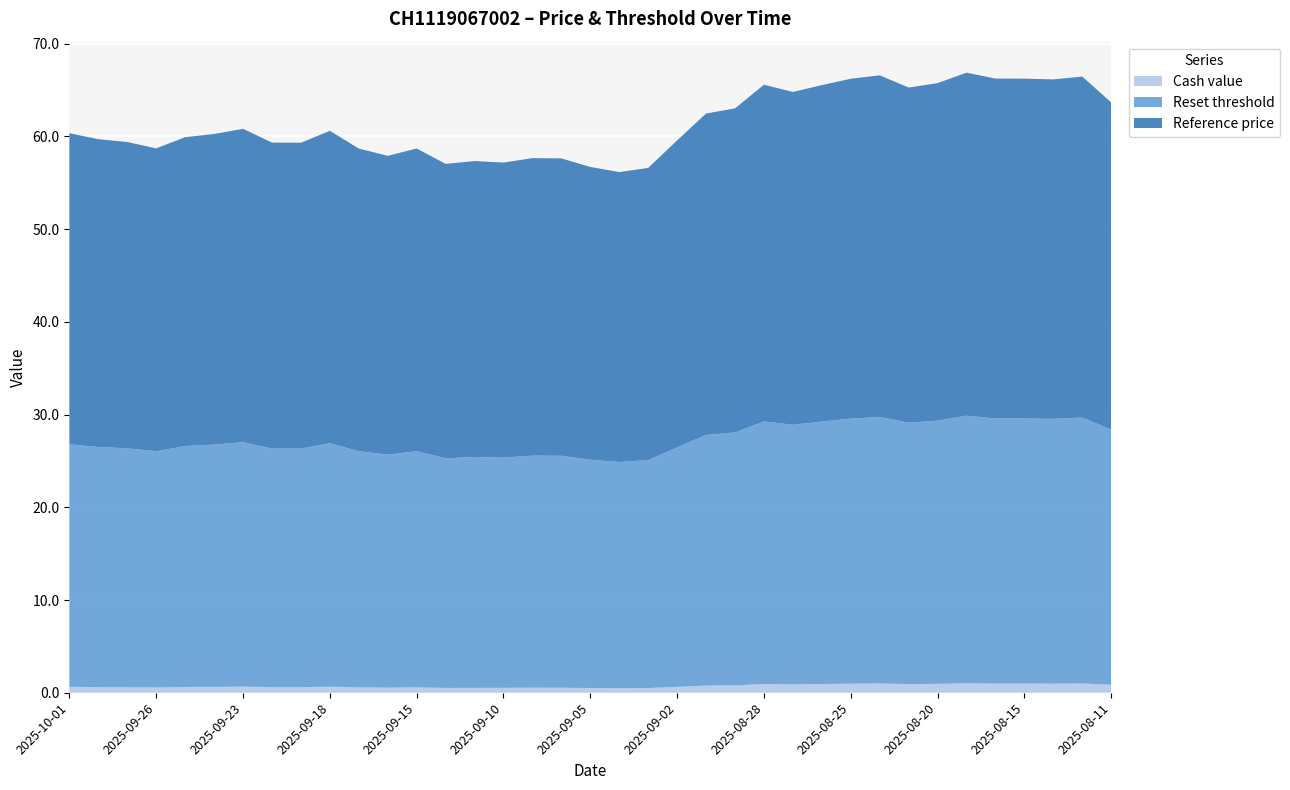

Reading right to left, list all the values displayed in this chart.

Cash value: 0.9	1.0	1.0	1.0	1.0	1.0	1.0	0.9	1.0	1.0	0.9	0.9	0.9	0.8	0.8	0.6	0.5	0.5	0.5	0.5	0.6	0.5	0.5	0.5	0.6	0.6	0.6	0.7	0.6	0.6	0.7	0.6	0.6	0.6	0.6	0.6	0.6
Reset threshold: 27.5	28.7	28.6	28.6	28.6	28.9	28.4	28.2	28.7	28.6	28.3	28.0	28.3	27.3	27.0	25.8	24.6	24.4	24.6	25.0	25.0	24.8	24.9	24.8	25.5	25.1	25.5	26.3	25.7	25.7	26.4	26.1	26.0	25.5	25.8	25.9	26.2
Reference price: 35.3	36.8	36.6	36.7	36.7	37.0	36.4	36.1	36.9	36.7	36.3	35.9	36.3	35.0	34.7	33.1	31.5	31.3	31.6	32.1	32.1	31.8	31.9	31.8	32.6	32.2	32.6	33.7	33.0	33.0	33.8	33.5	33.3	32.7	33.0	33.2	33.5